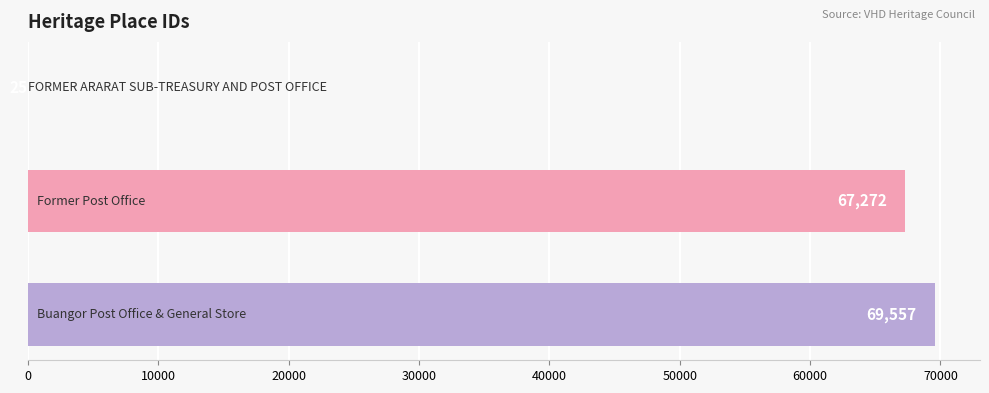

What is the sum of all values?

136854